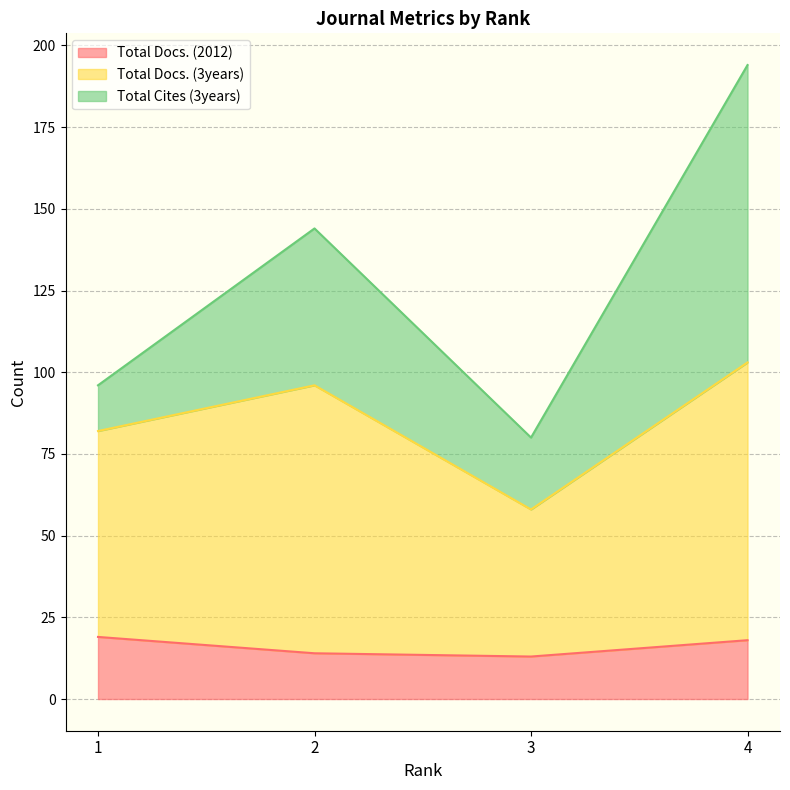

Which series has the largest total across all categories?

Total Docs. (3years)